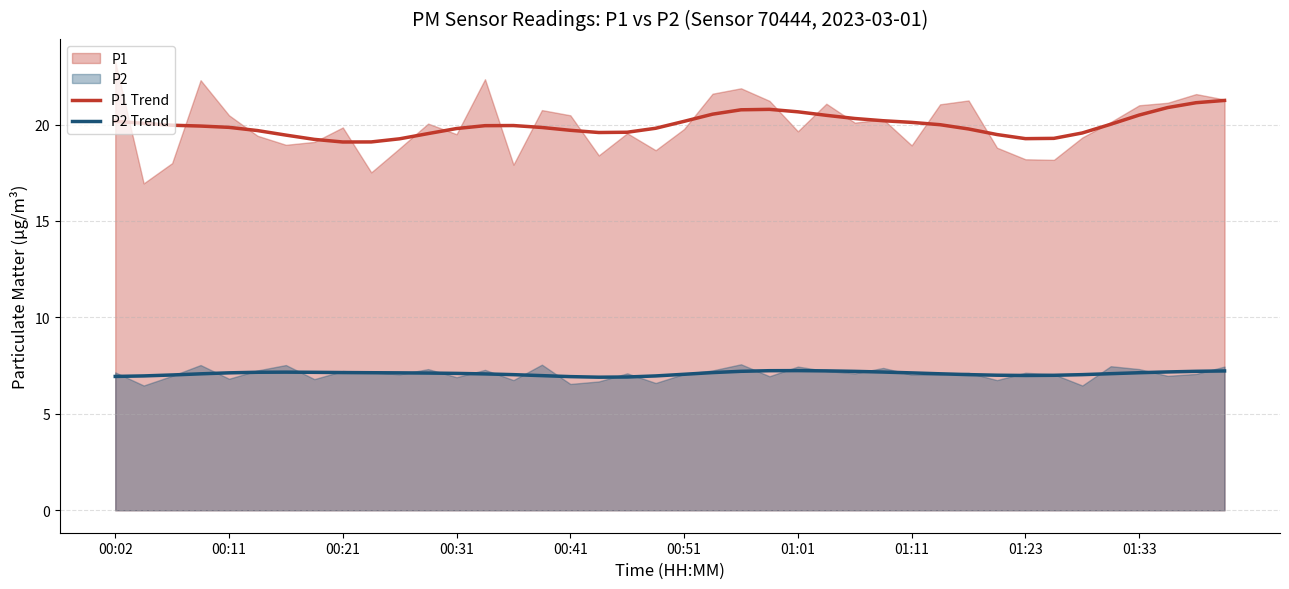

Is it true that P1 Trend equals 10.9 at 27?

False